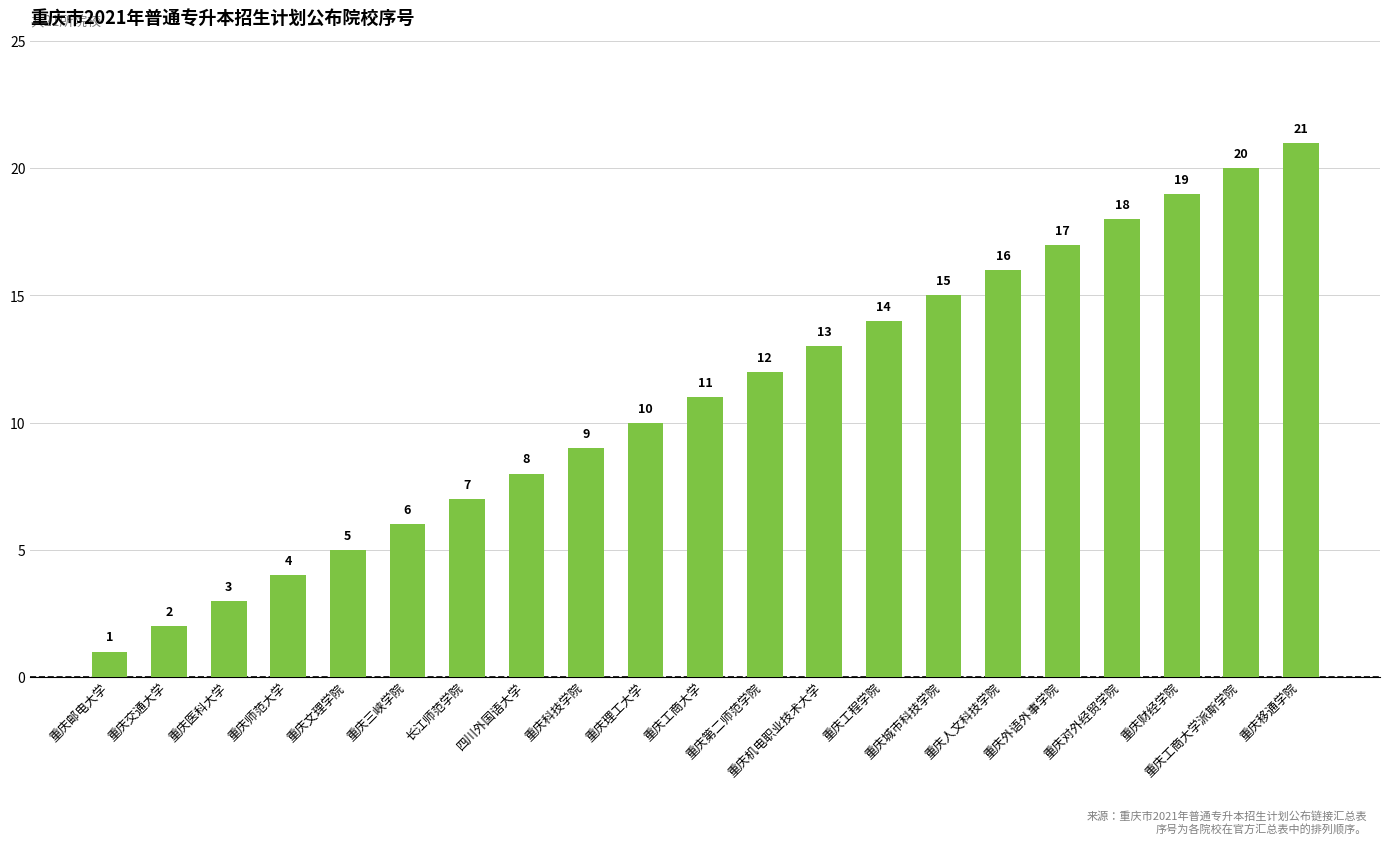

What is the maximum value shown in the chart?

21